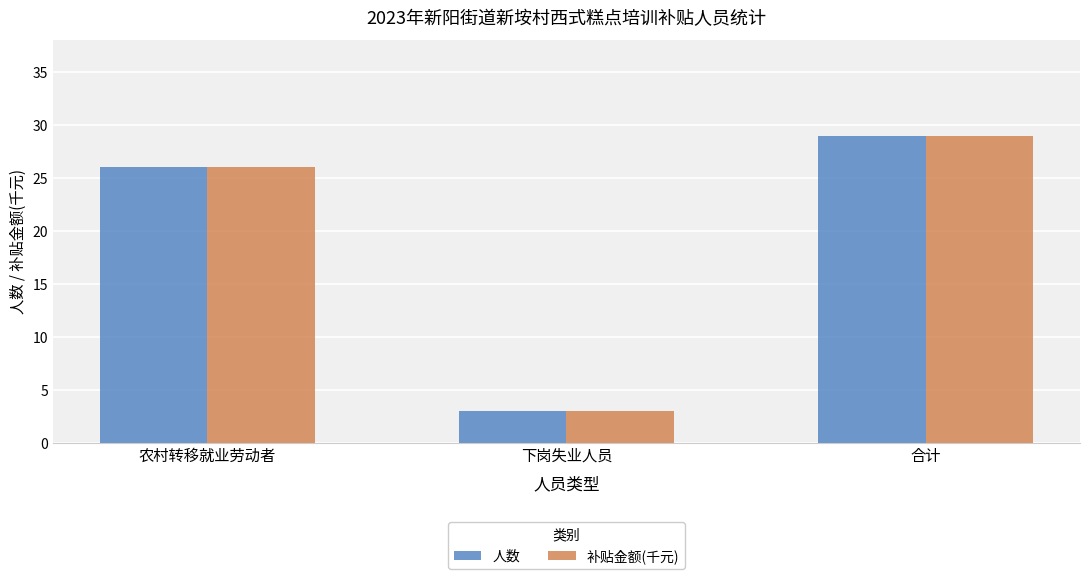

Reading right to left, what are all the values shown in this chart?

人数: 合计=29	下岗失业人员=3	农村转移就业劳动者=26
补贴金额(千元): 合计=29	下岗失业人员=3	农村转移就业劳动者=26